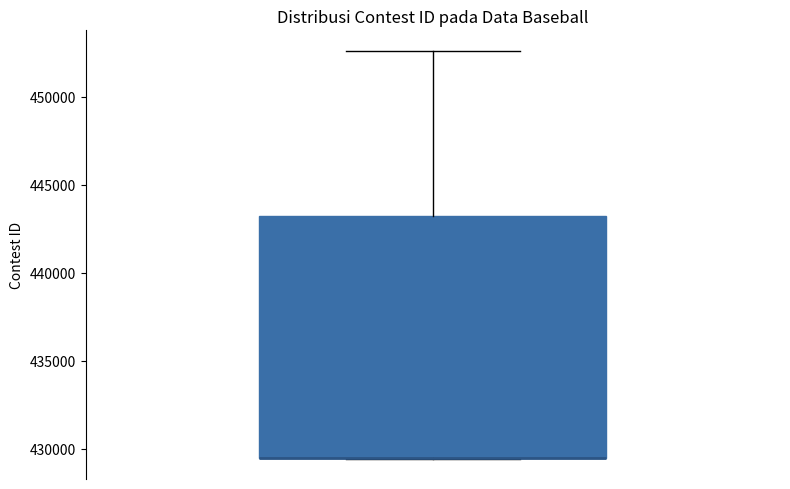

Transcribe this box plot: give where the median line is, the range the box spans, and where the two whiskers end, as read against the y-axis. The values are not printed on the chart, so give them approximately, as read against the axis.

median 429500 (drawn on the box's lower edge), box 429500 to 443000, whiskers 429500 to 452500